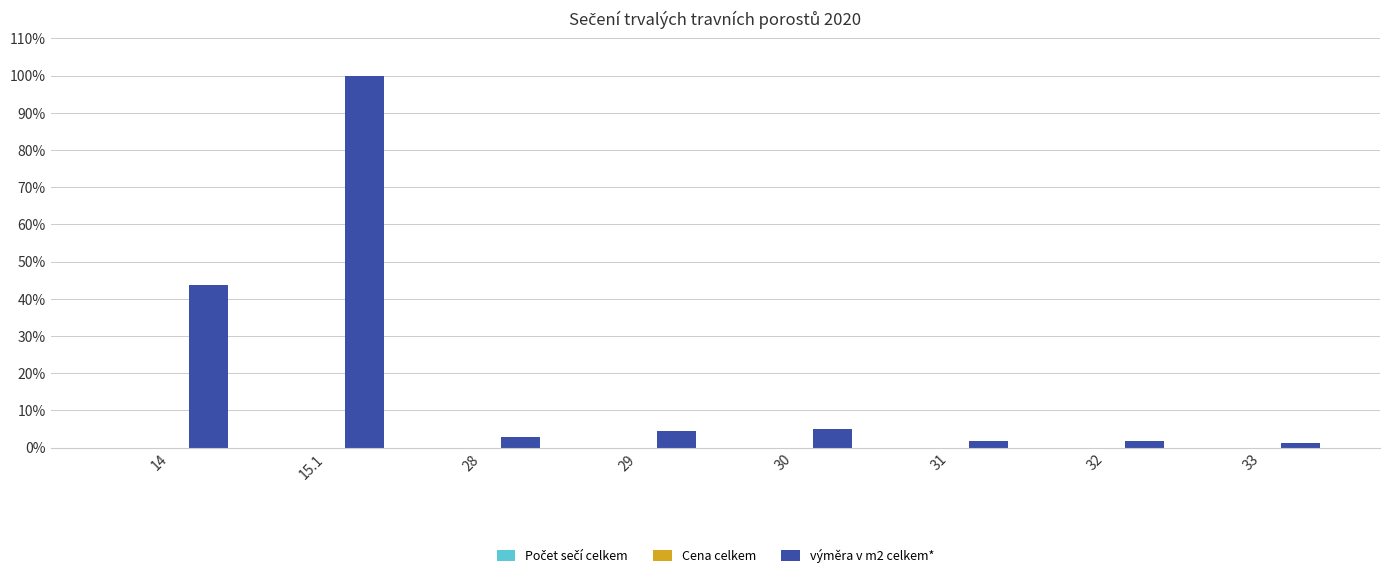

Which series has the largest total across all categories?

výměra v m2 celkem*